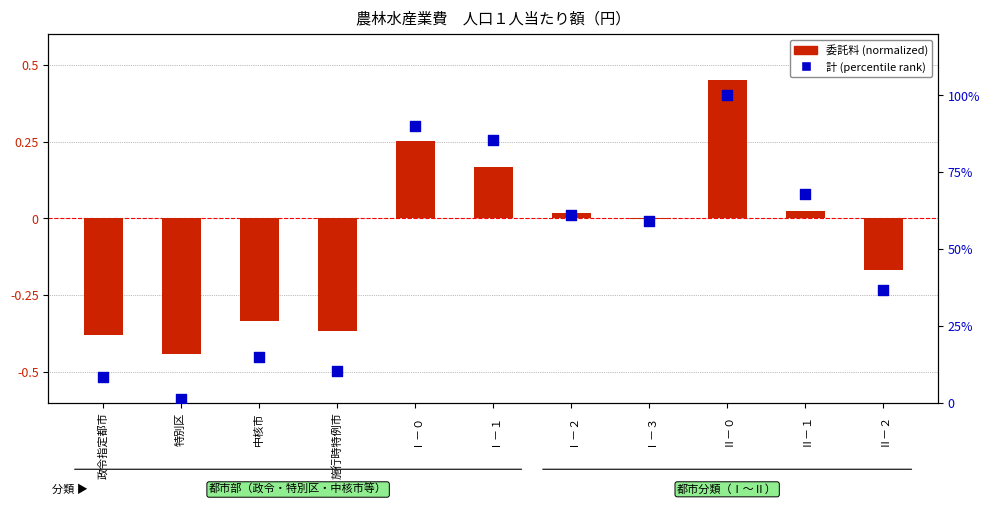

What are all the series names shown in the legend?

委託料 (normalized), 計 (percentile)